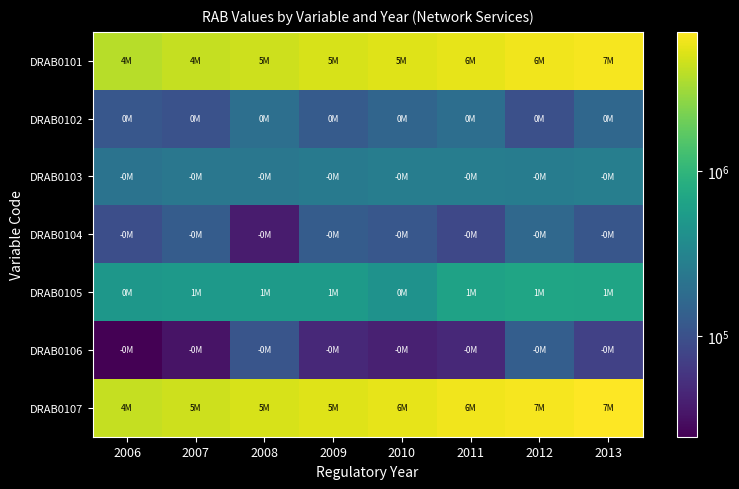

Rank the series by their maximum value, from lowest to highest.

DRAB0106, DRAB0104, DRAB0102, DRAB0103, DRAB0105, DRAB0101, DRAB0107